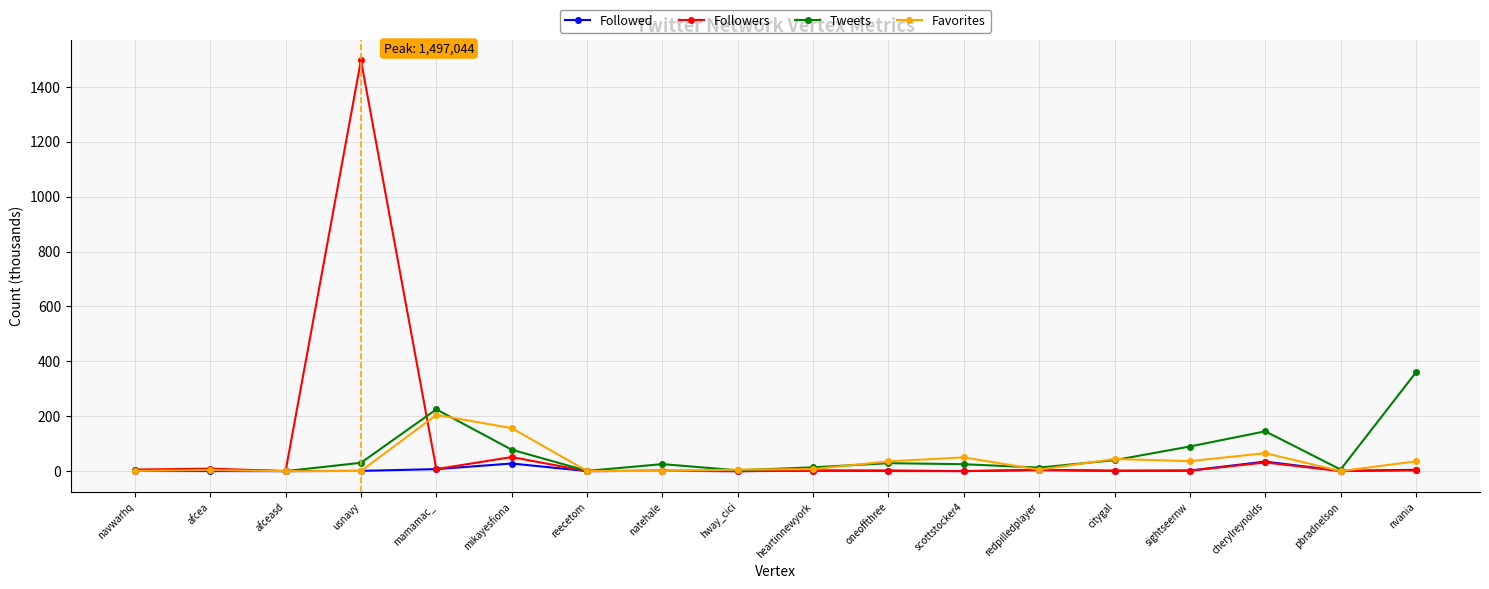

What is the greatest value displayed?

1497.0